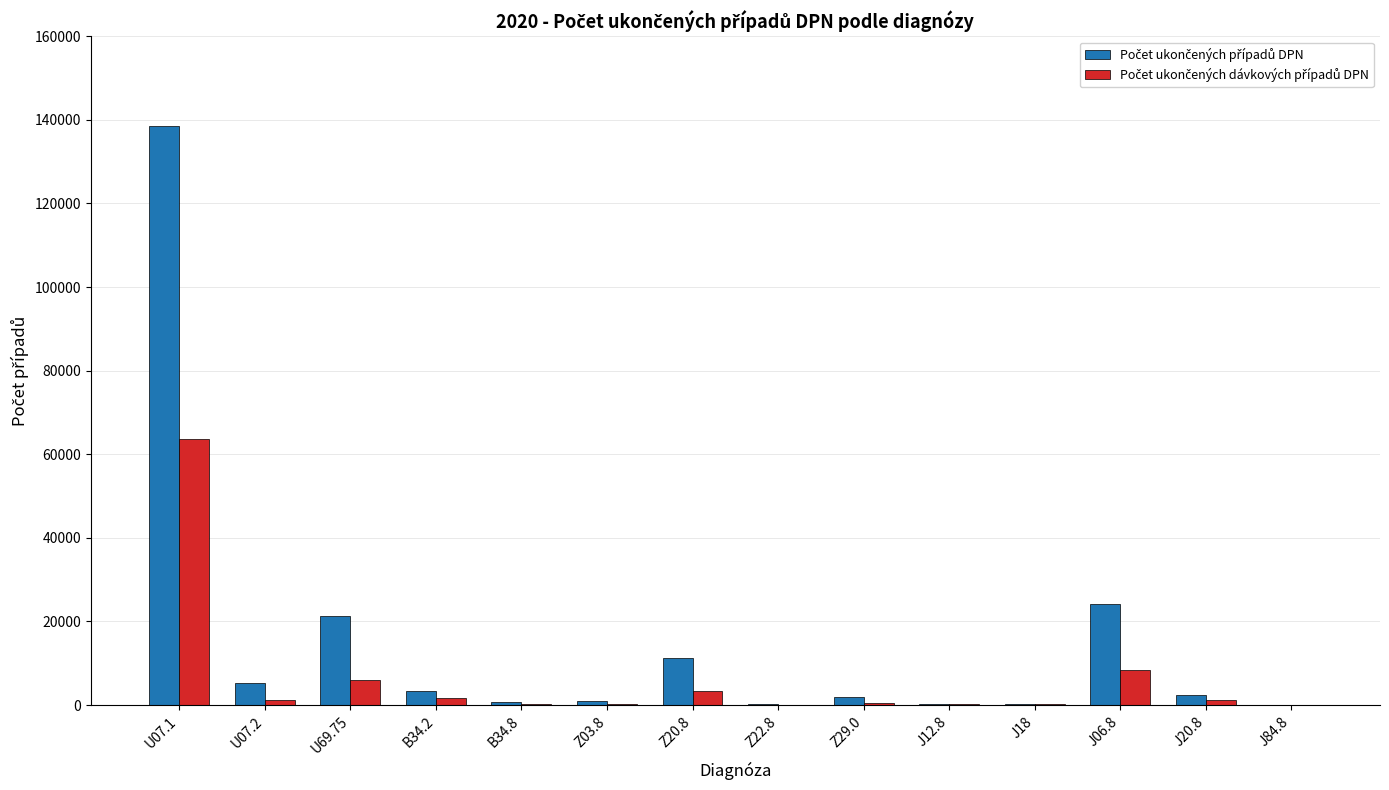

Count the number of categories in the chart.

14